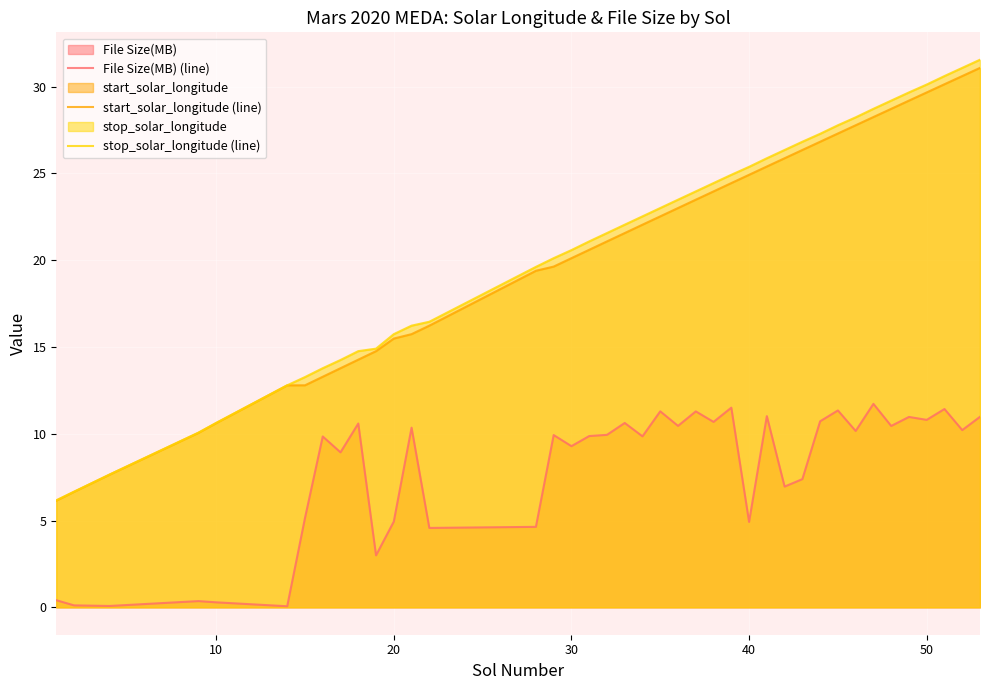

What is the lowest value of the stop_solar_longitude (line) series?

6.2